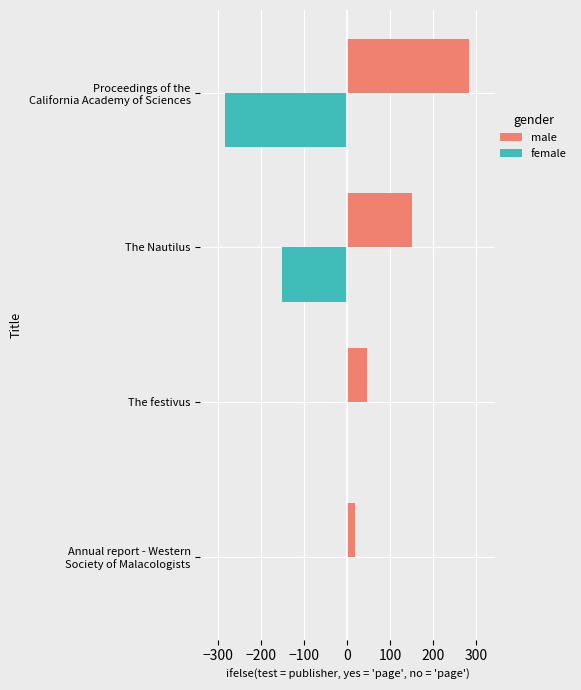

True or false: female has a value of 0 at The festivus.

True